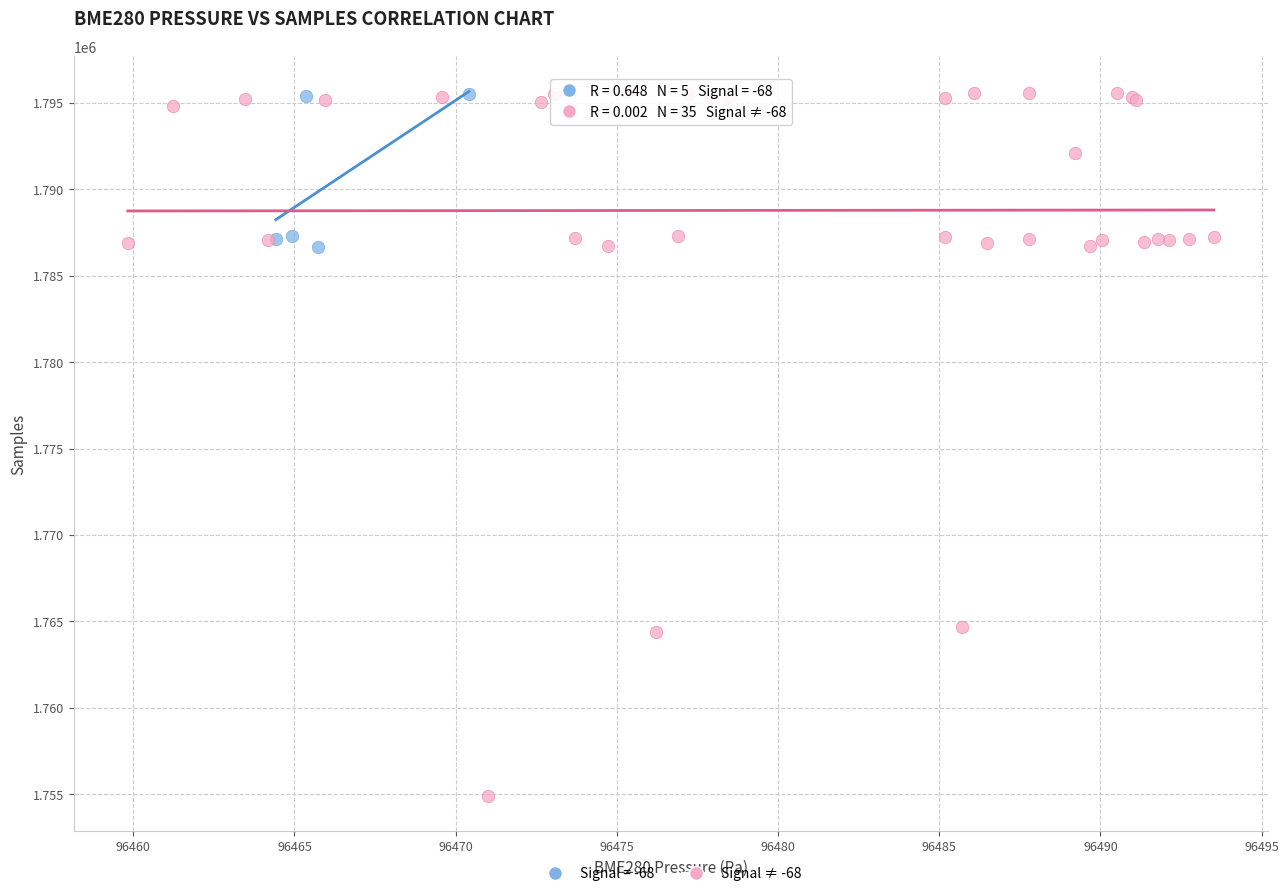

Which series contains the lowest Y value?

Signal ≠ -68